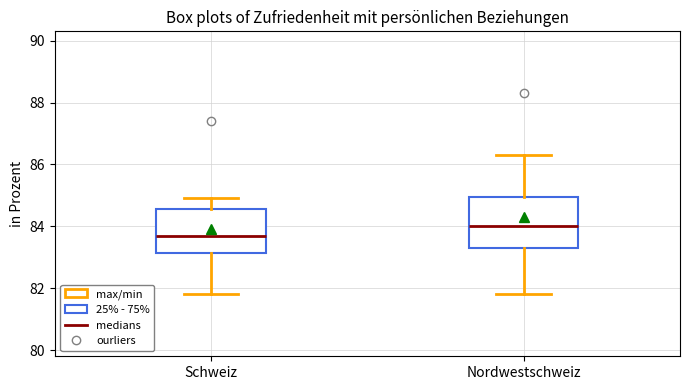

Where does the median line of the box for Nordwestschweiz sit on the y-axis? The values are not printed on the chart, so give them approximately, as read against the axis.

84.0